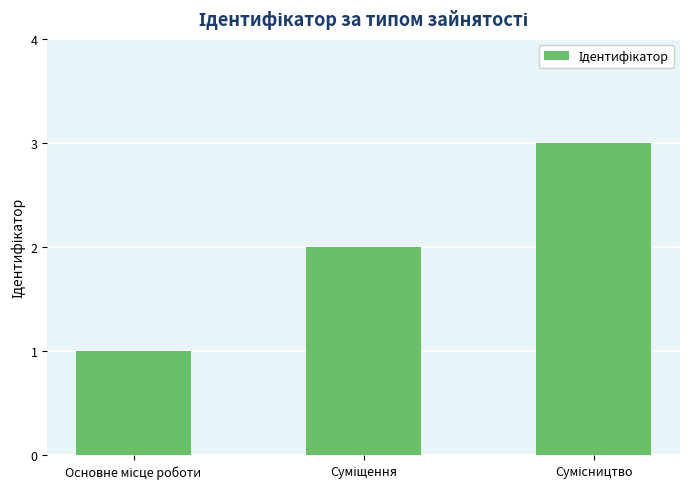

What is the maximum value shown in the chart?

3